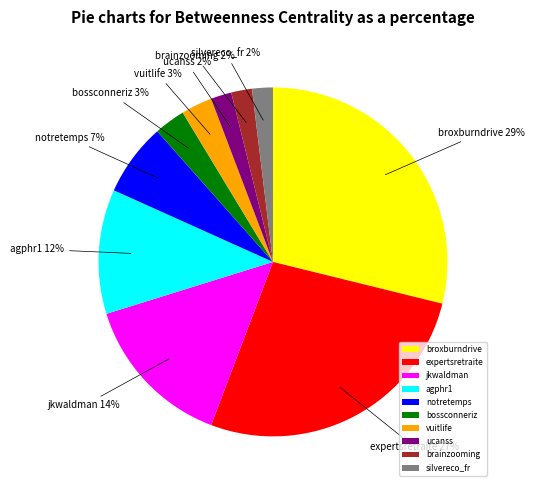

Do notretemps and broxburndrive together represent more than half of the pie?

No